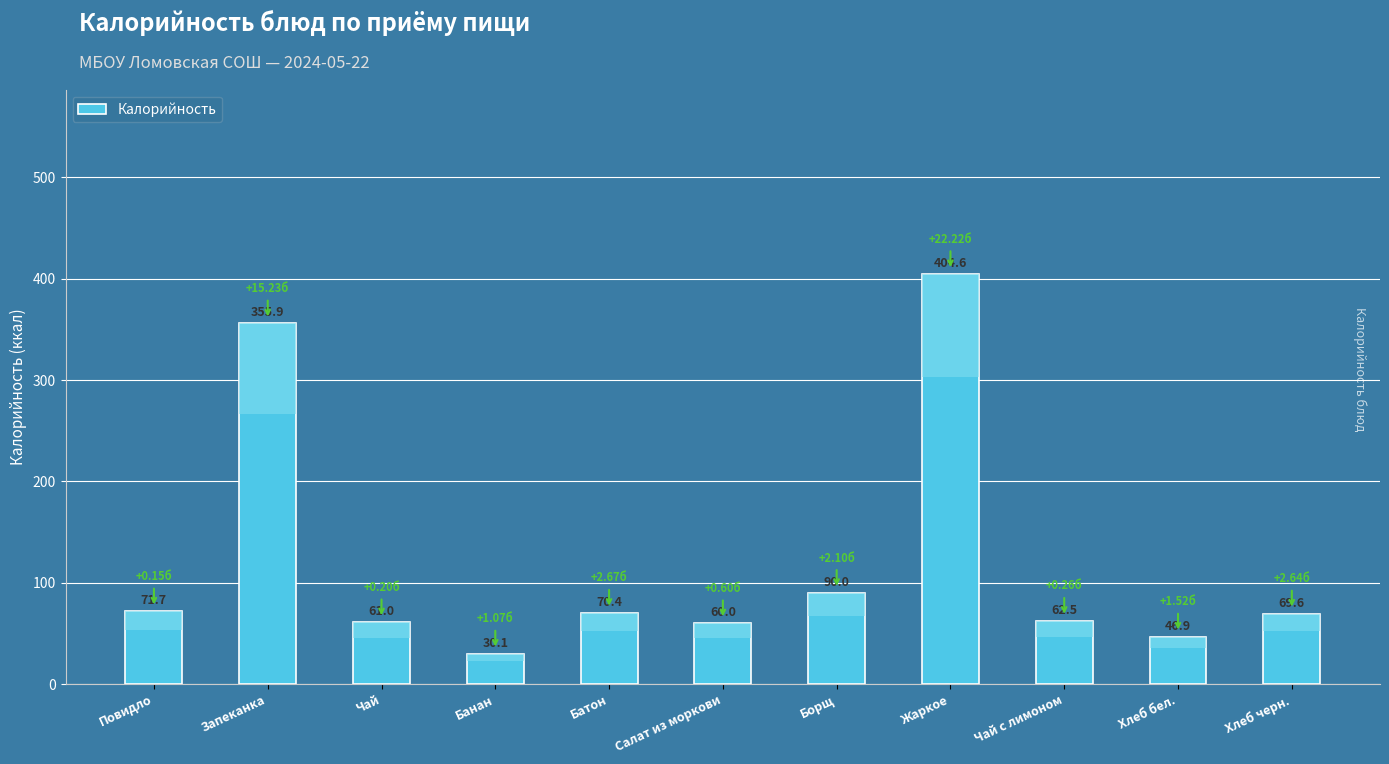

At which category does the chart reach its minimum across all series?

Банан